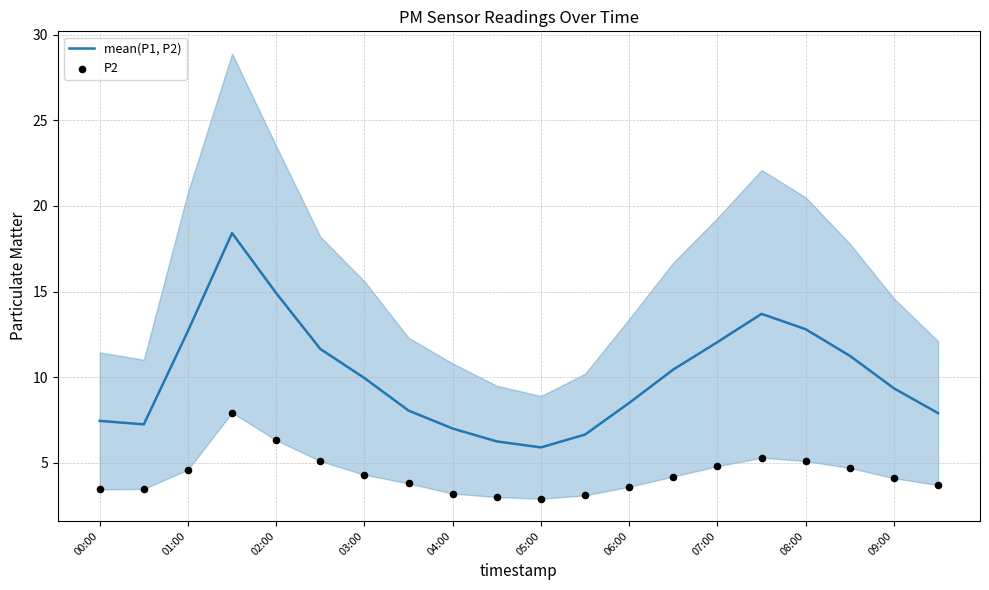

Is it true that mean(P1, P2) equals 22.0 at 01:00?

False